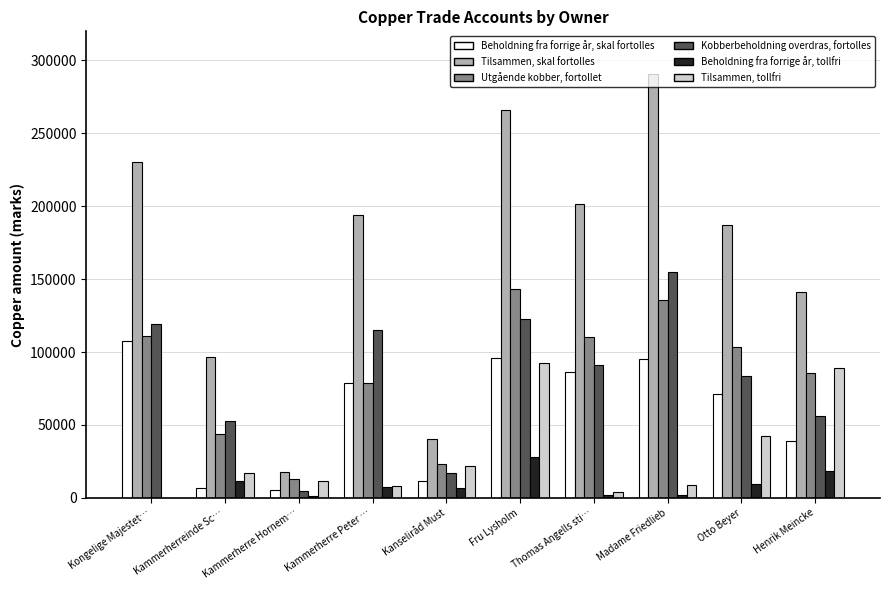

What is the approximate value of Utgående kobber, fortollet at Fru Lysholm?

143561